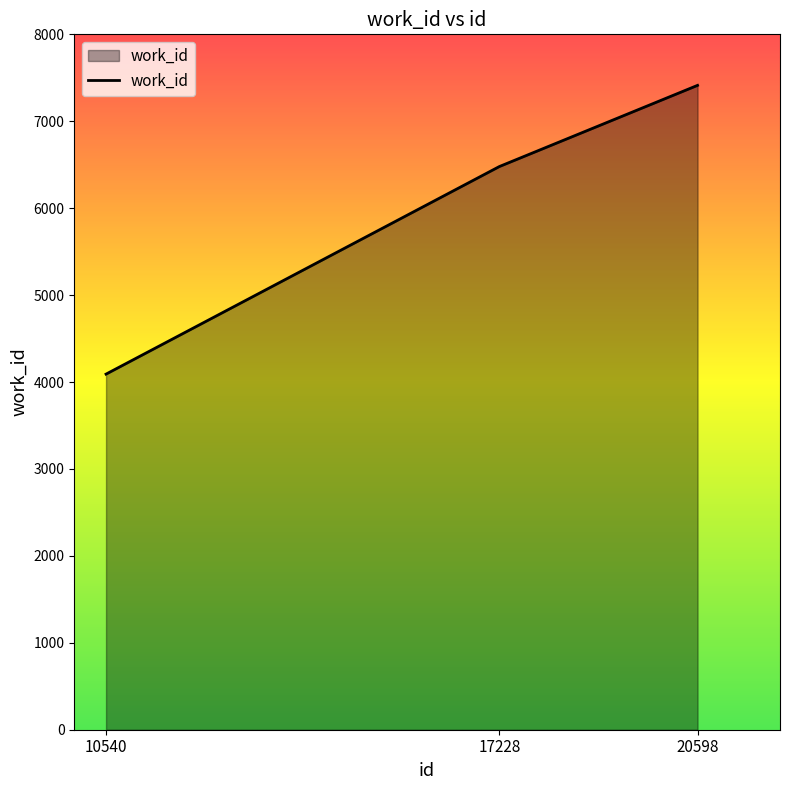

What is the change in value from 17228 to 20598?

+934